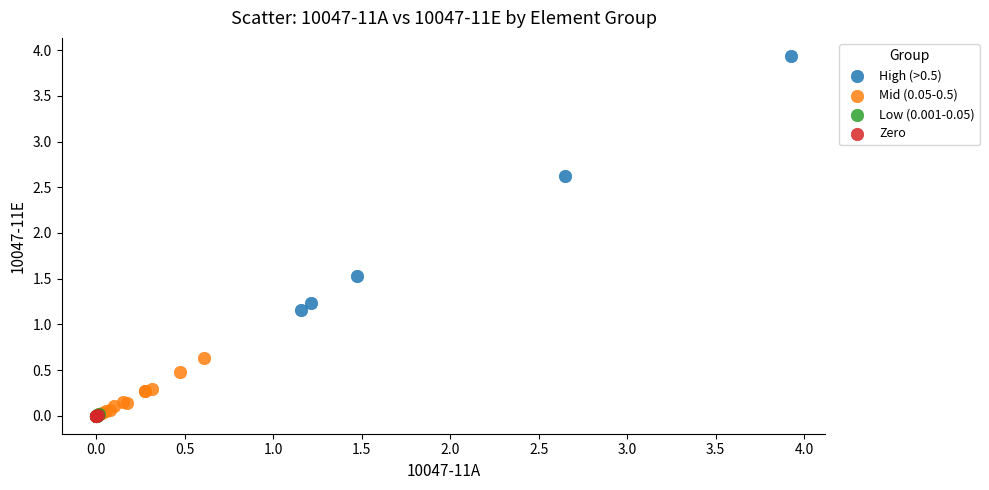

Which series has the widest spread of Y values?

High (>0.5)